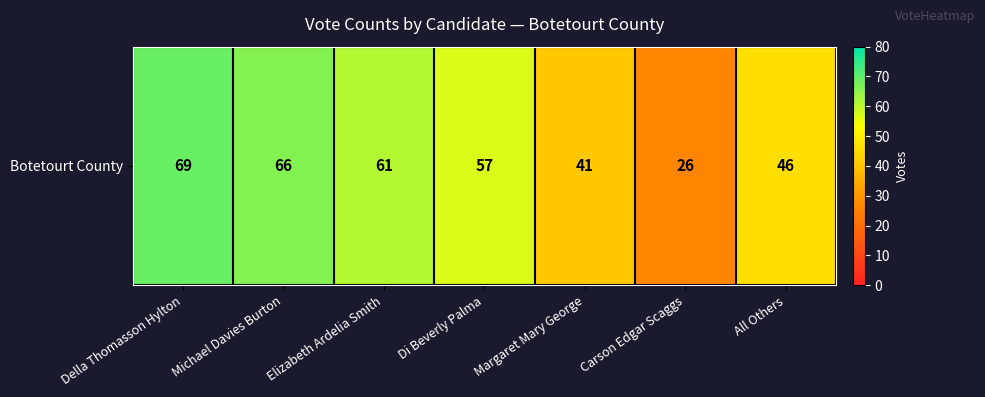

What is the greatest value displayed?

69